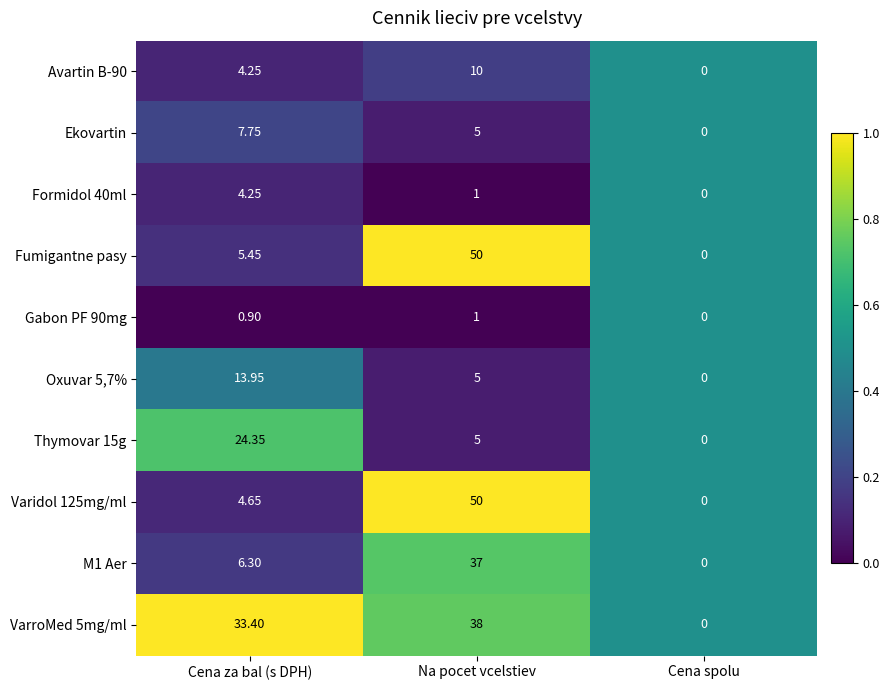

Where is Ekovartin nearest to the value 3?

Na pocet vcelstiev